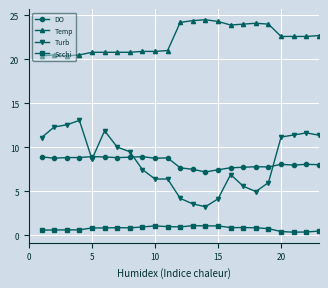

True or false: Turb and Temp cross at least once.

False